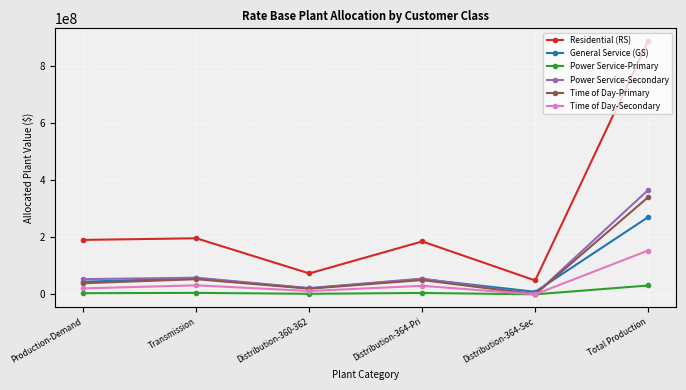

What are all the series names shown in the legend?

Residential (RS), General Service (GS), Power Service-Primary, Power Service-Secondary, Time of Day-Primary, Time of Day-Secondary